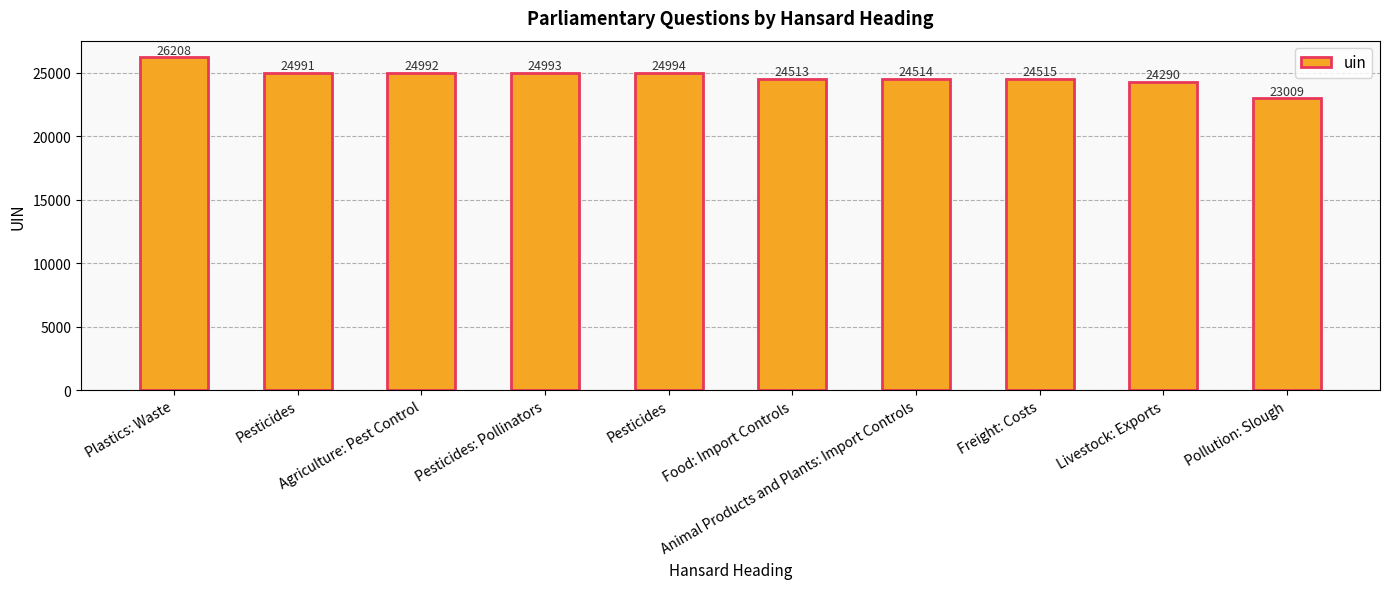

What is the label of the 9th bar from the right?

Pesticides